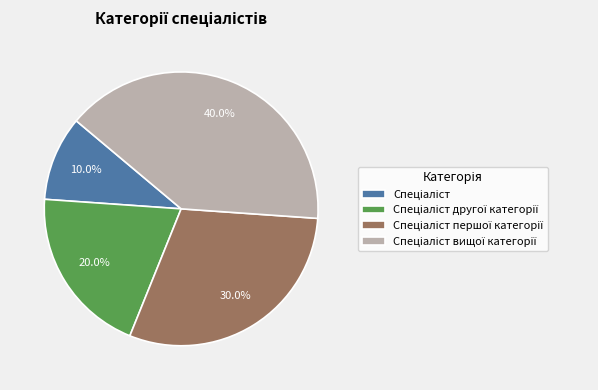

Count the number of slices in the pie.

4